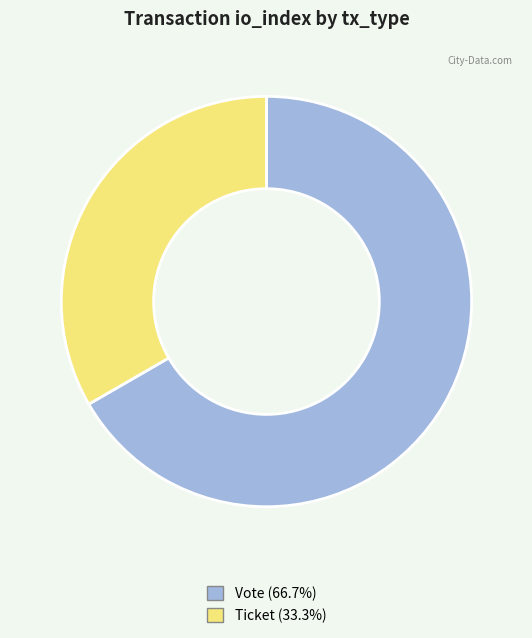

Which category has the smallest portion of the pie?

Ticket